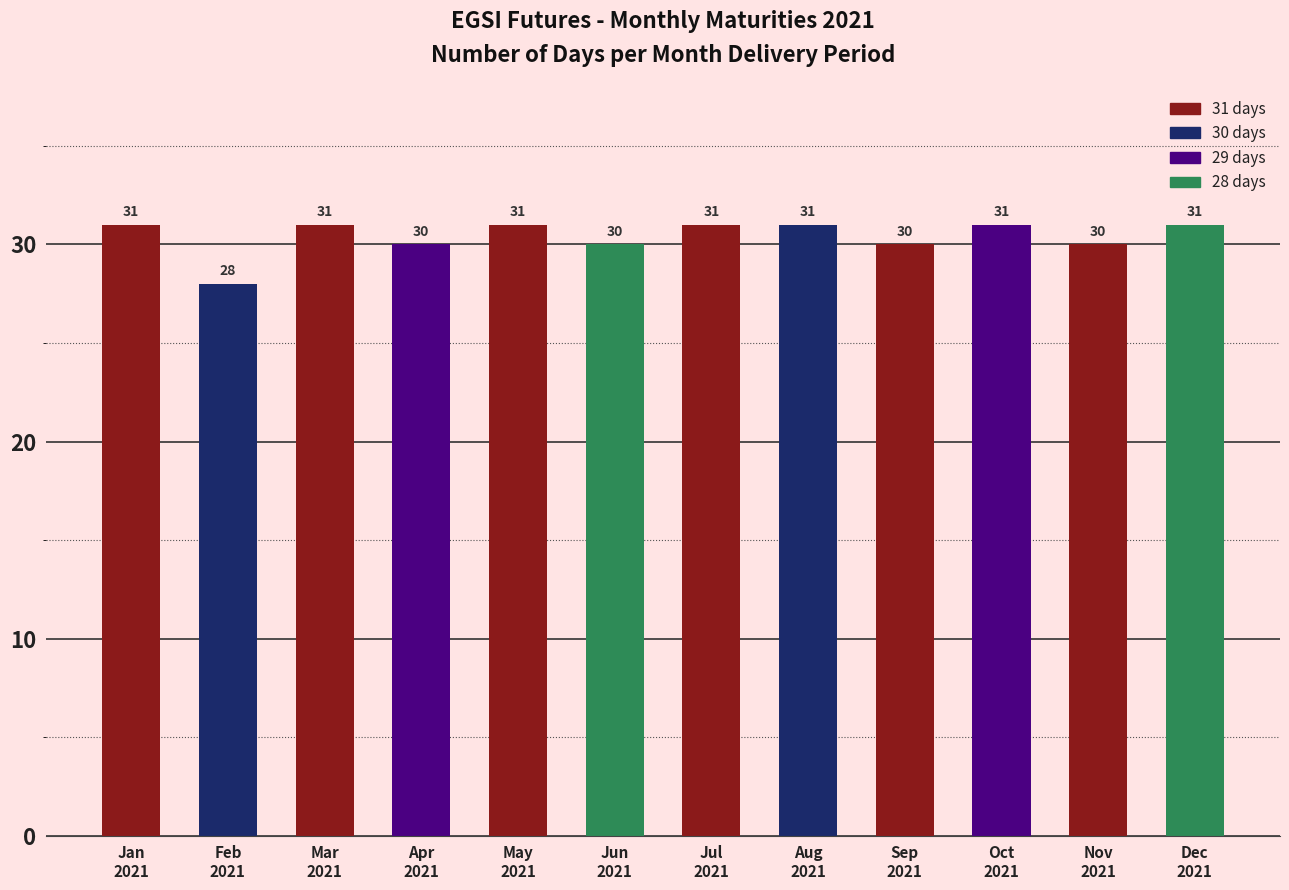

What is the difference between the second highest and minimum values?

3